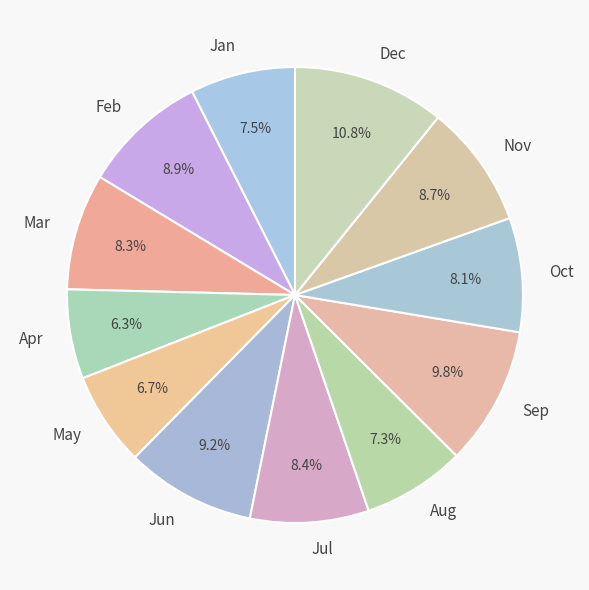

To the nearest percent, what is the average slice percentage?

8%